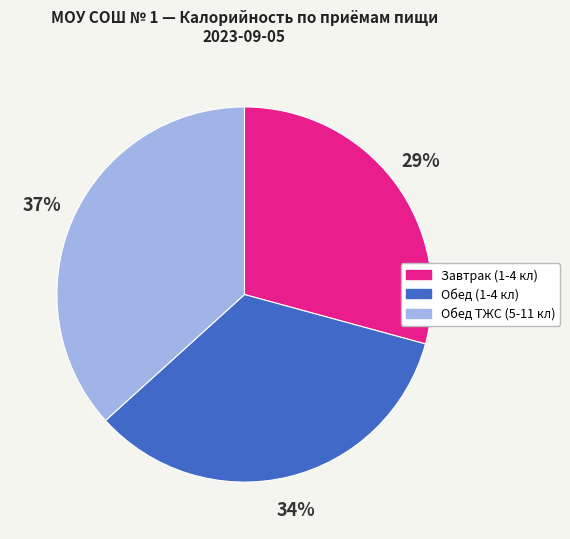

True or false: Обед (1-4 кл) accounts for 45% of the total.

False